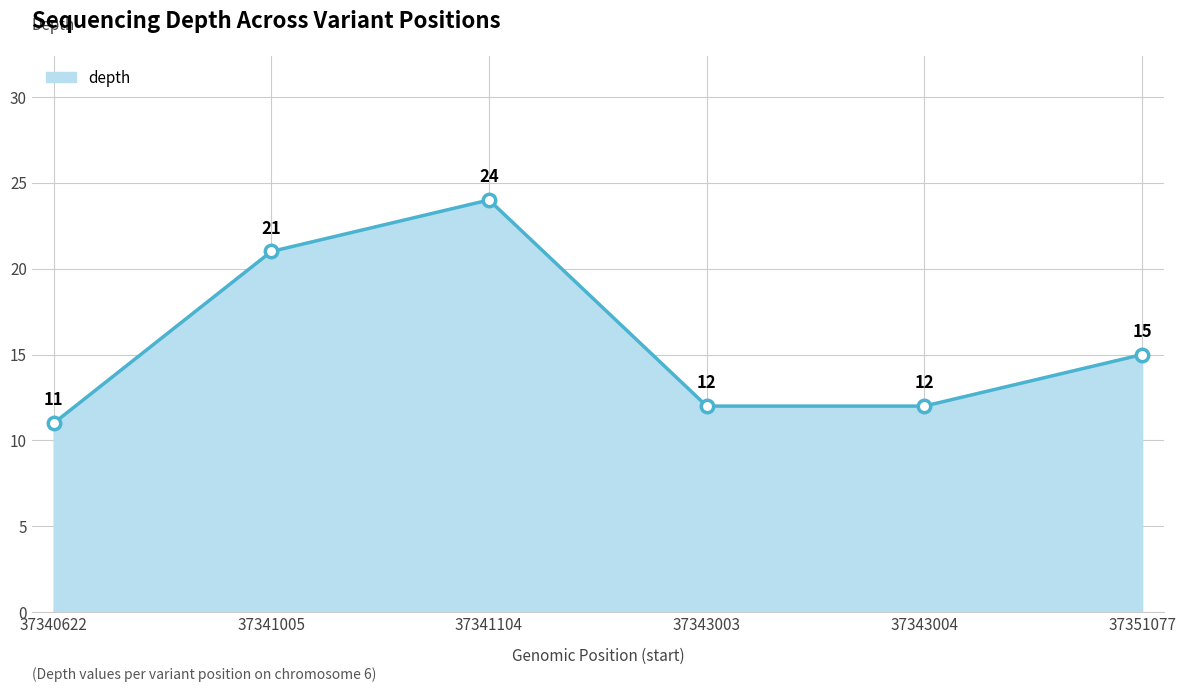

Between 37341005 and 37343003, which is larger?

37341005